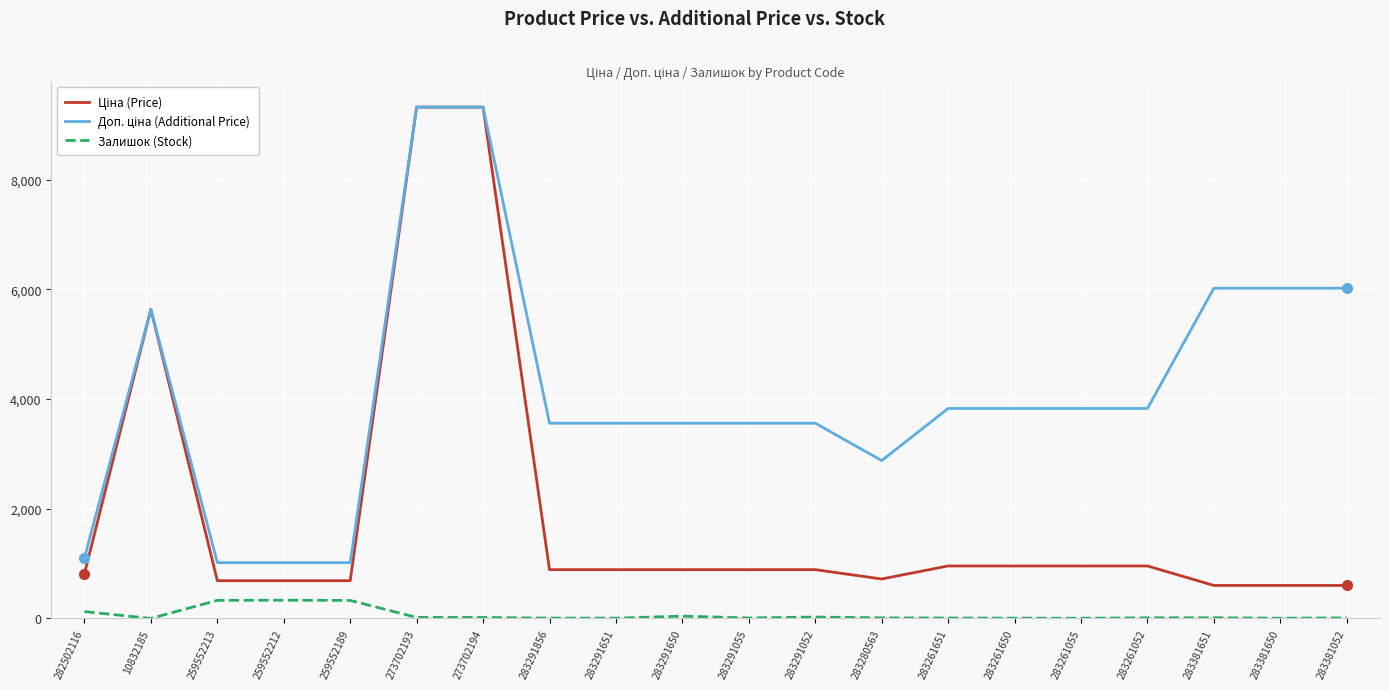

What is the spread (max minus min) of values at 259552213?

687.8